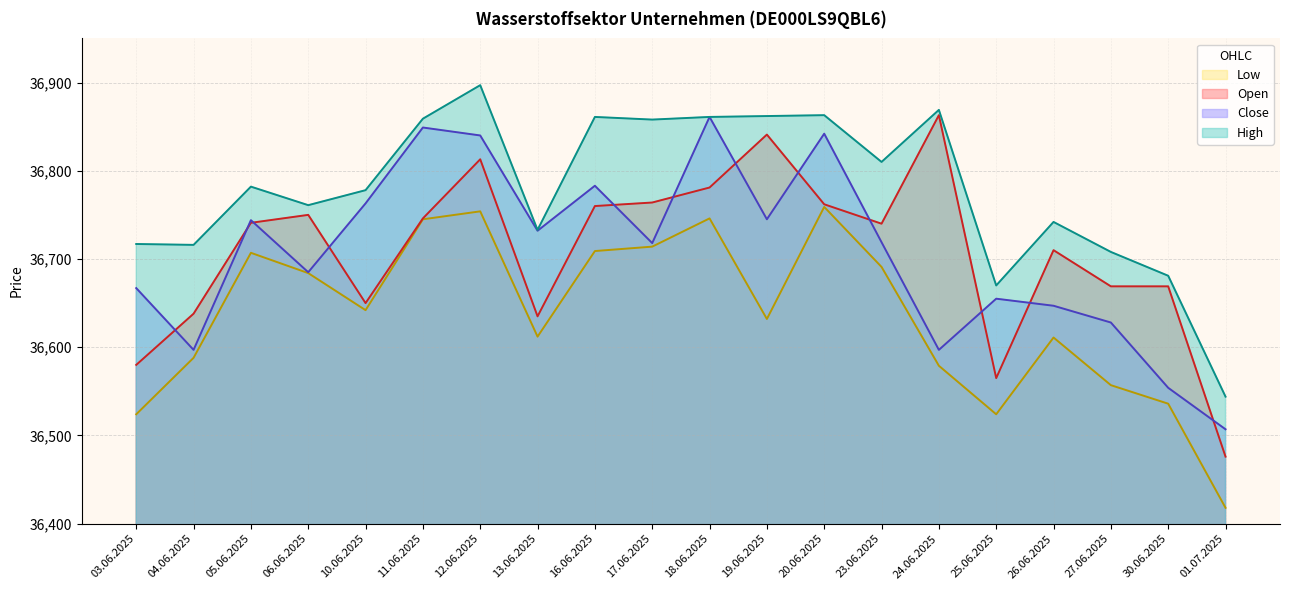

What is the label of the 20th point from the left?

01.07.2025